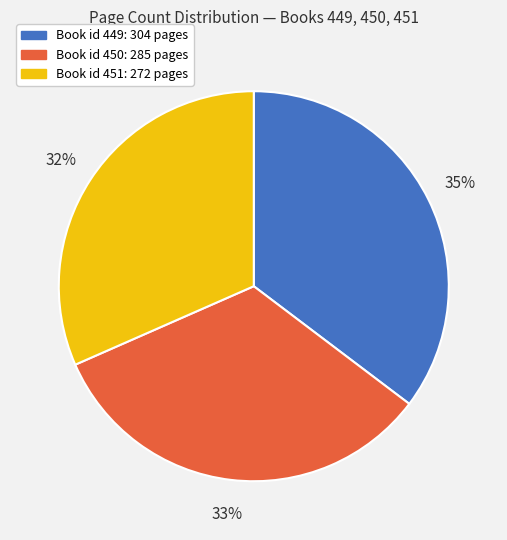

Is the sum of Book id 451: 272 pages and Book id 449: 304 pages greater than half?

Yes